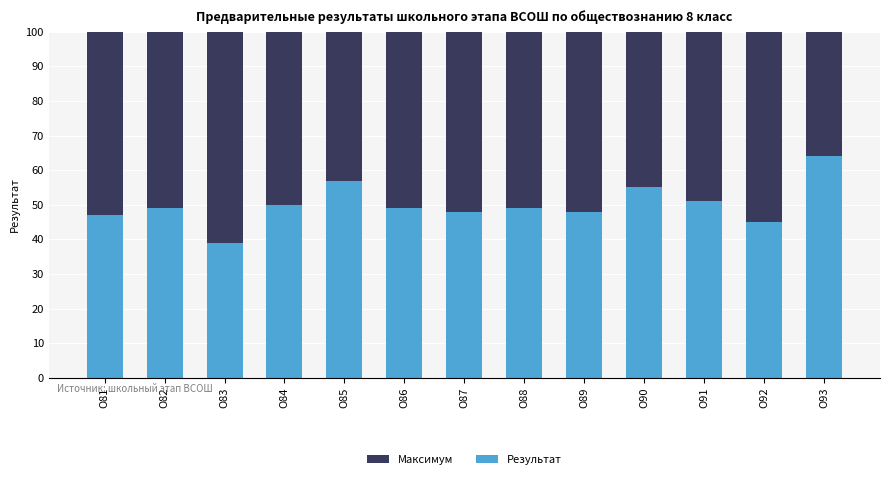

Between О84 and О89, which series saw the biggest shift?

Результат